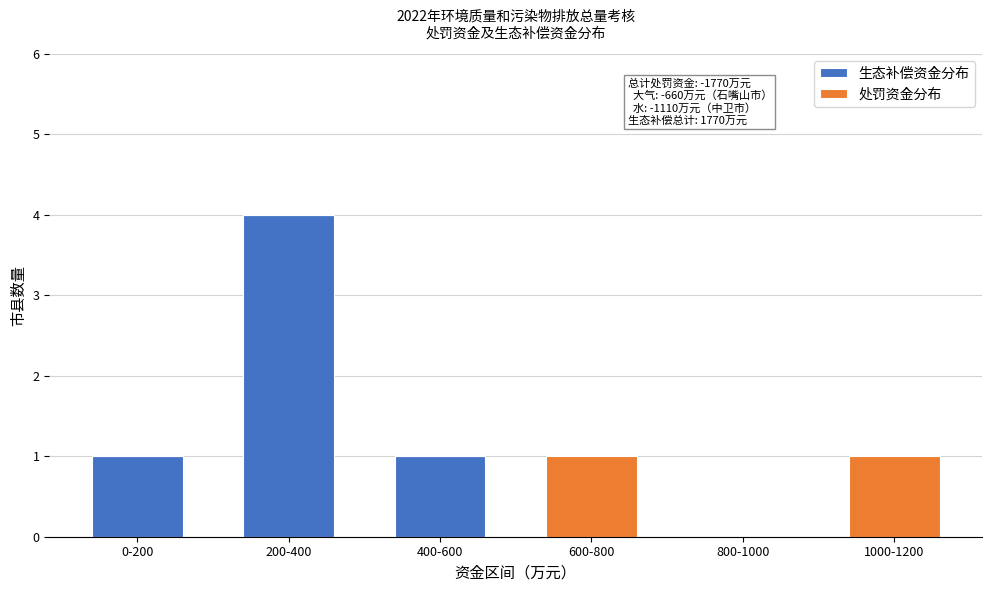

Reading right to left, what are the values for 生态补偿资金分布?

1000-1200=0	800-1000=0	600-800=0	400-600=1	200-400=4	0-200=1